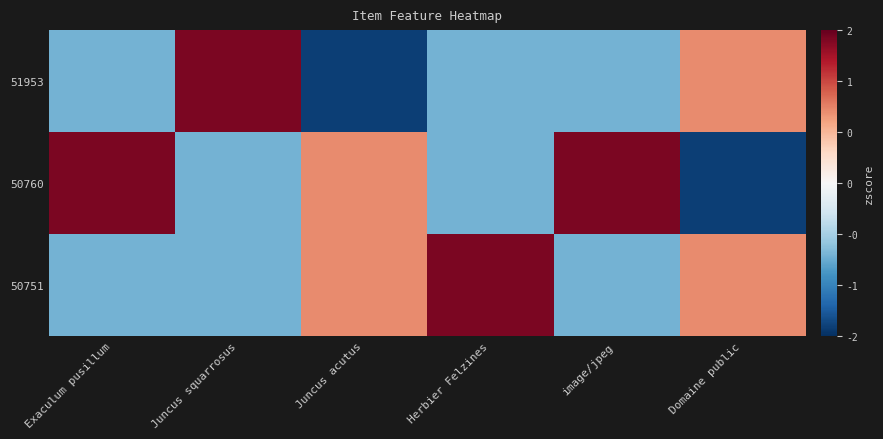

Reading left to right, transcribe all the data shown in this chart.

51953: Exaculum pusillum=-0.7	Juncus squarrosus=1.4	Juncus acutus=-1.4	Herbier Felzines=-0.7	image/jpeg=-0.7	Domaine public=0.7
50760: Exaculum pusillum=1.4	Juncus squarrosus=-0.7	Juncus acutus=0.7	Herbier Felzines=-0.7	image/jpeg=1.4	Domaine public=-1.4
50751: Exaculum pusillum=-0.7	Juncus squarrosus=-0.7	Juncus acutus=0.7	Herbier Felzines=1.4	image/jpeg=-0.7	Domaine public=0.7